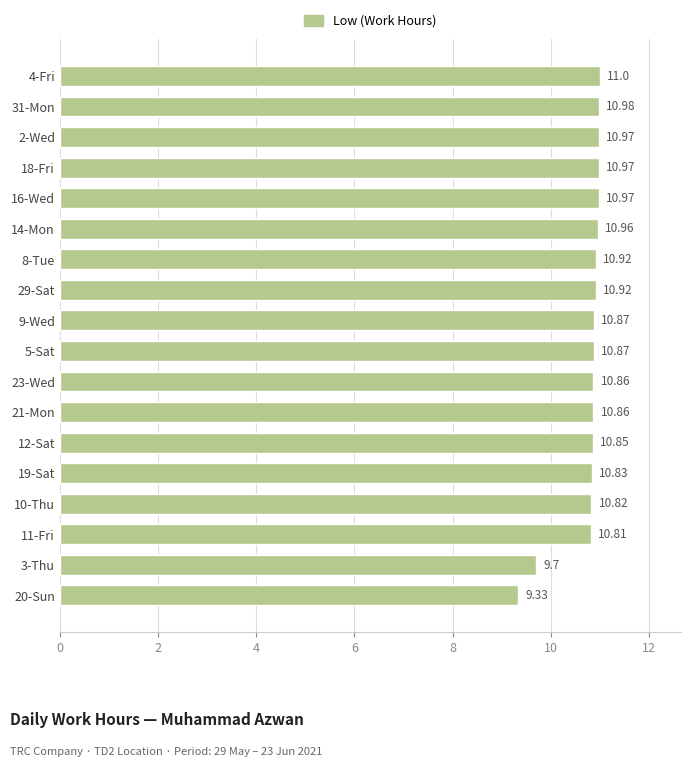

What is the average value?

10.7